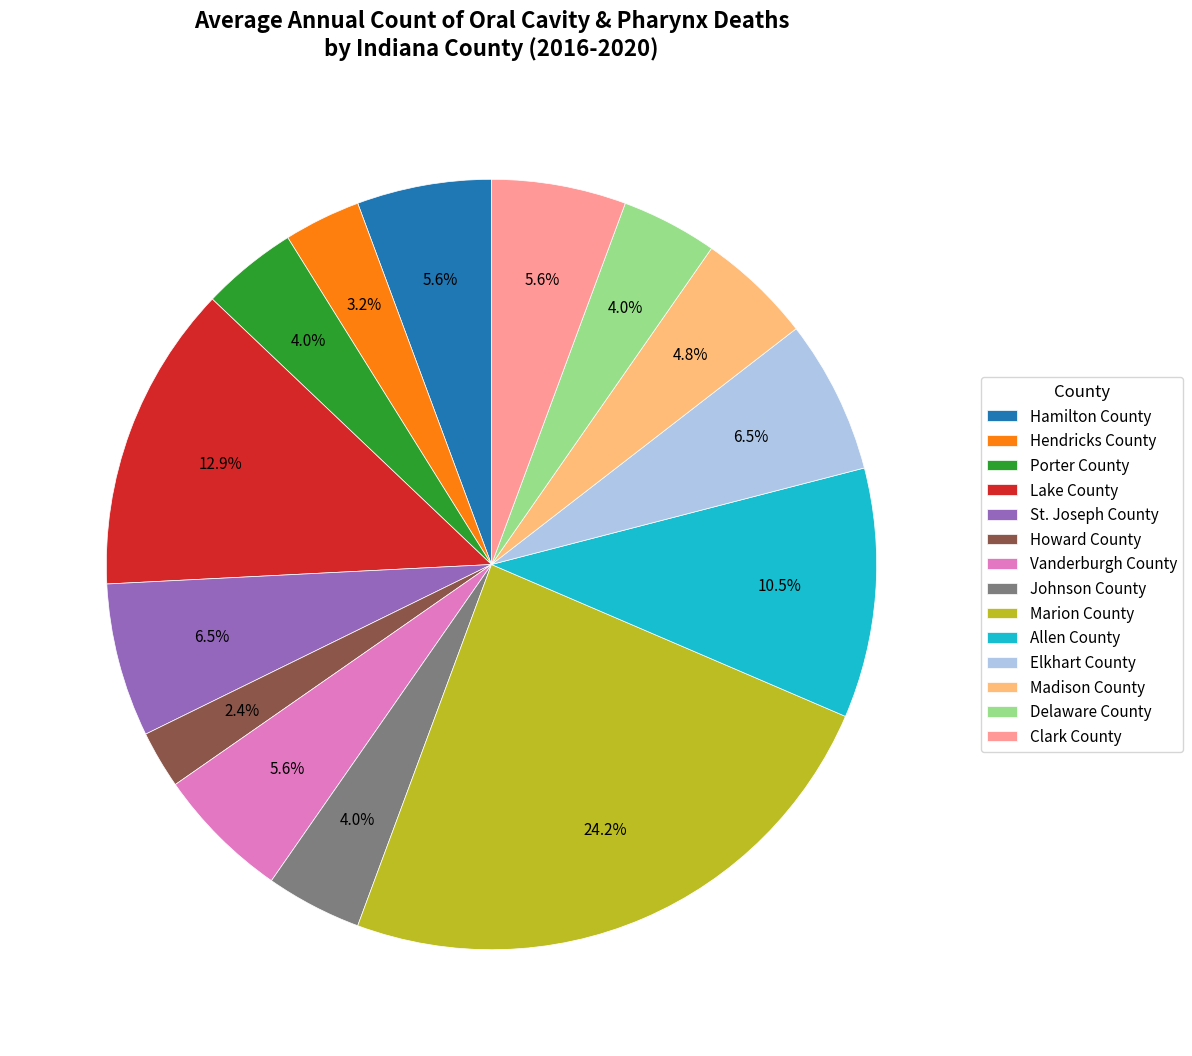

Does Allen County represent more than half of the total?

No